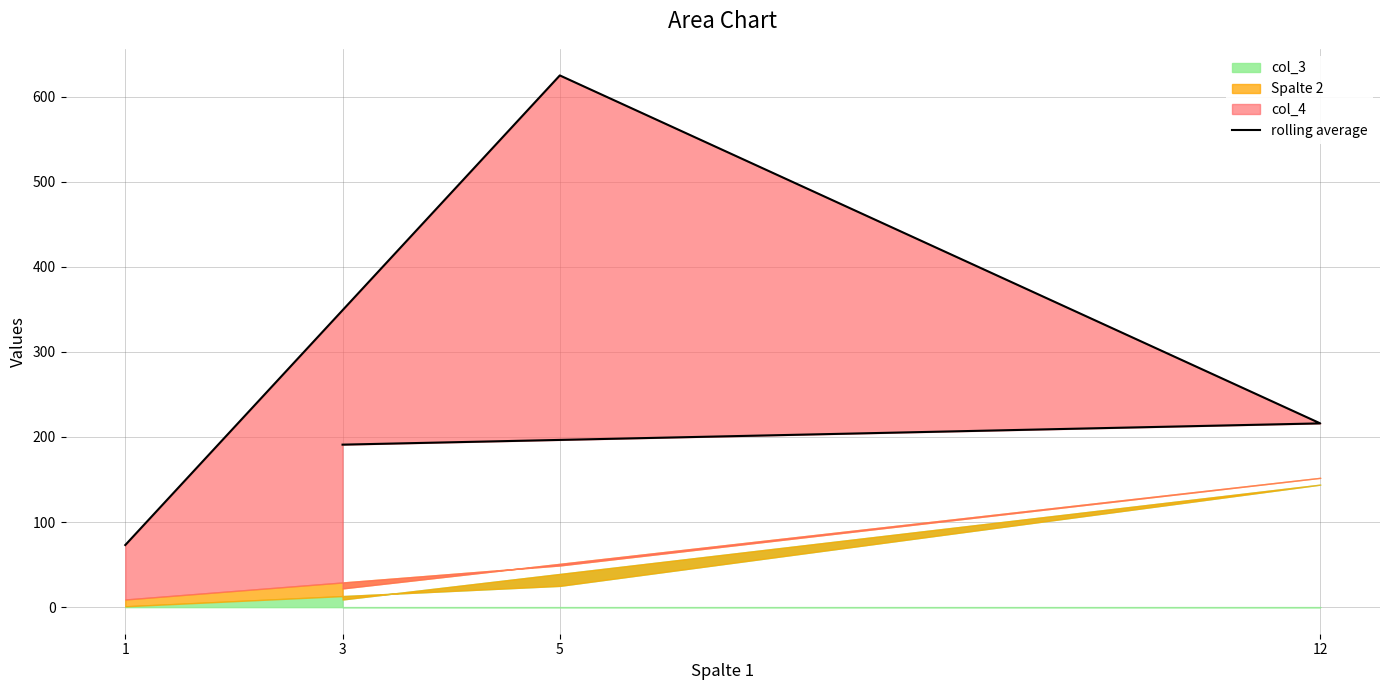

True or false: there are more than 2 points higher than both neighbors.

False